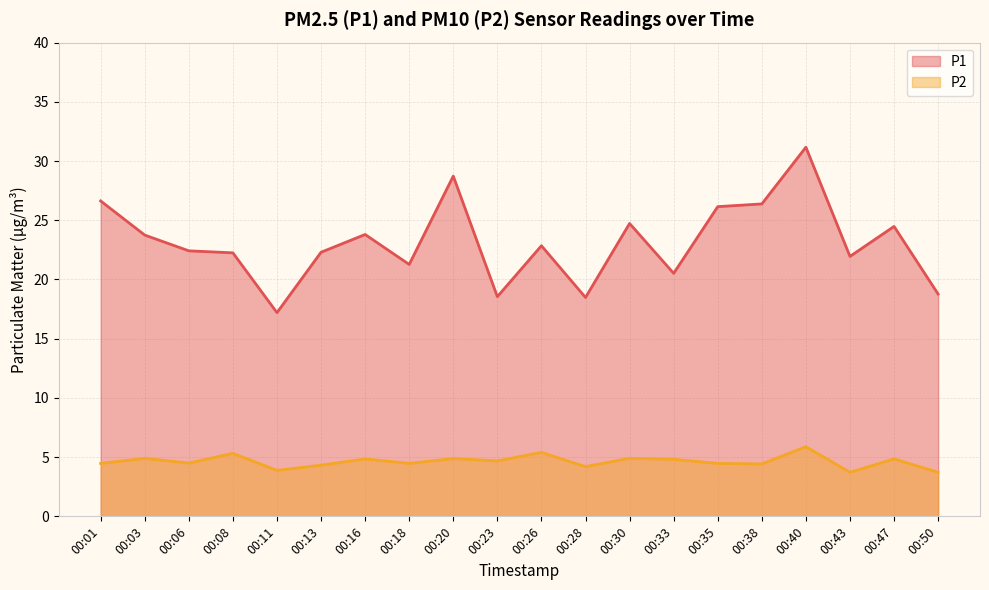

Which series changed the most between 00:13 and 00:16?

P1